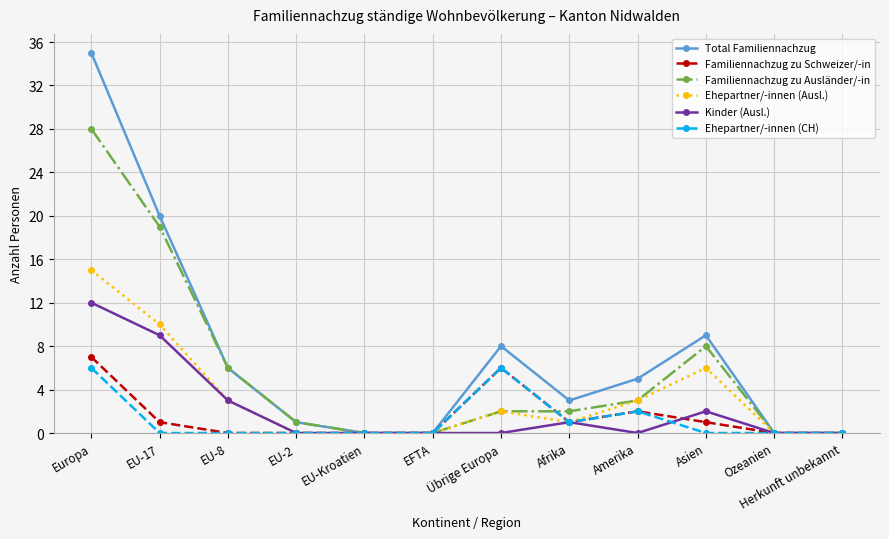

How many interior local peaks does the Total Familiennachzug series have?

2